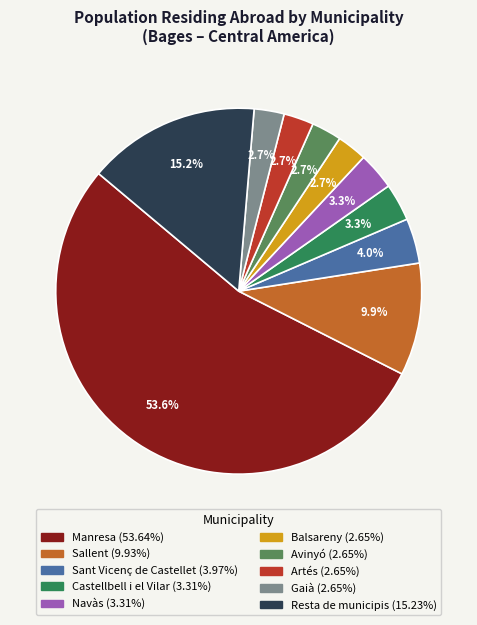

To the nearest percent, what percentage of the pie is Artés?

3%